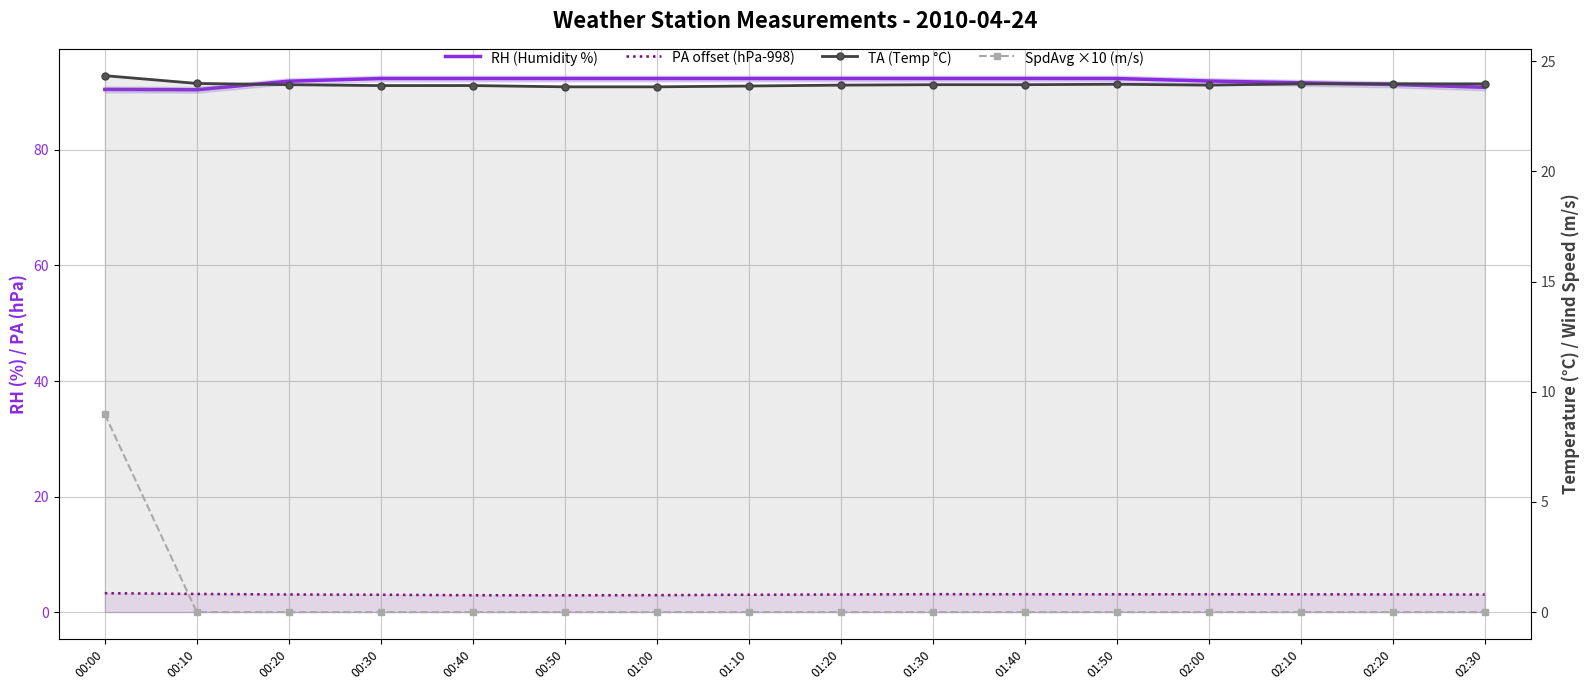

Which series changed the most between 00:50 and 01:40?

PA offset (hPa-998)